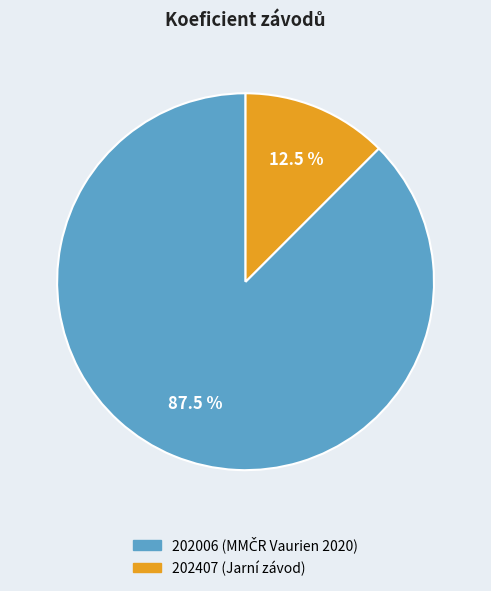

Is 202407 (Jarní závod) the majority of the pie?

No